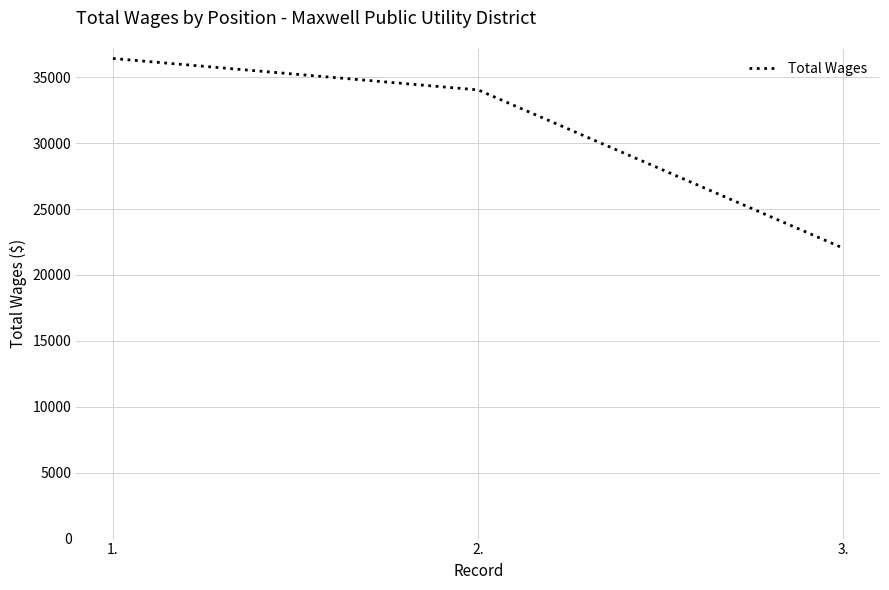

Rank the categories by value from lowest to highest.

3., 2., 1.